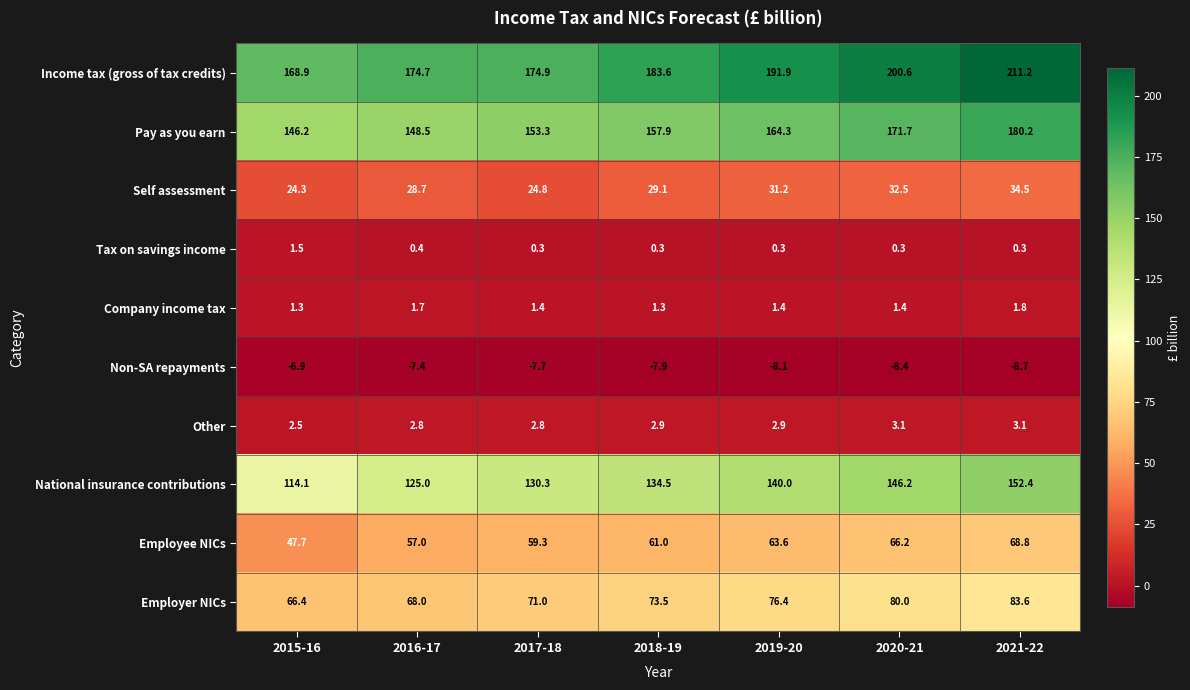

Which series changed the most between 2016-17 and 2018-19?

National insurance contributions